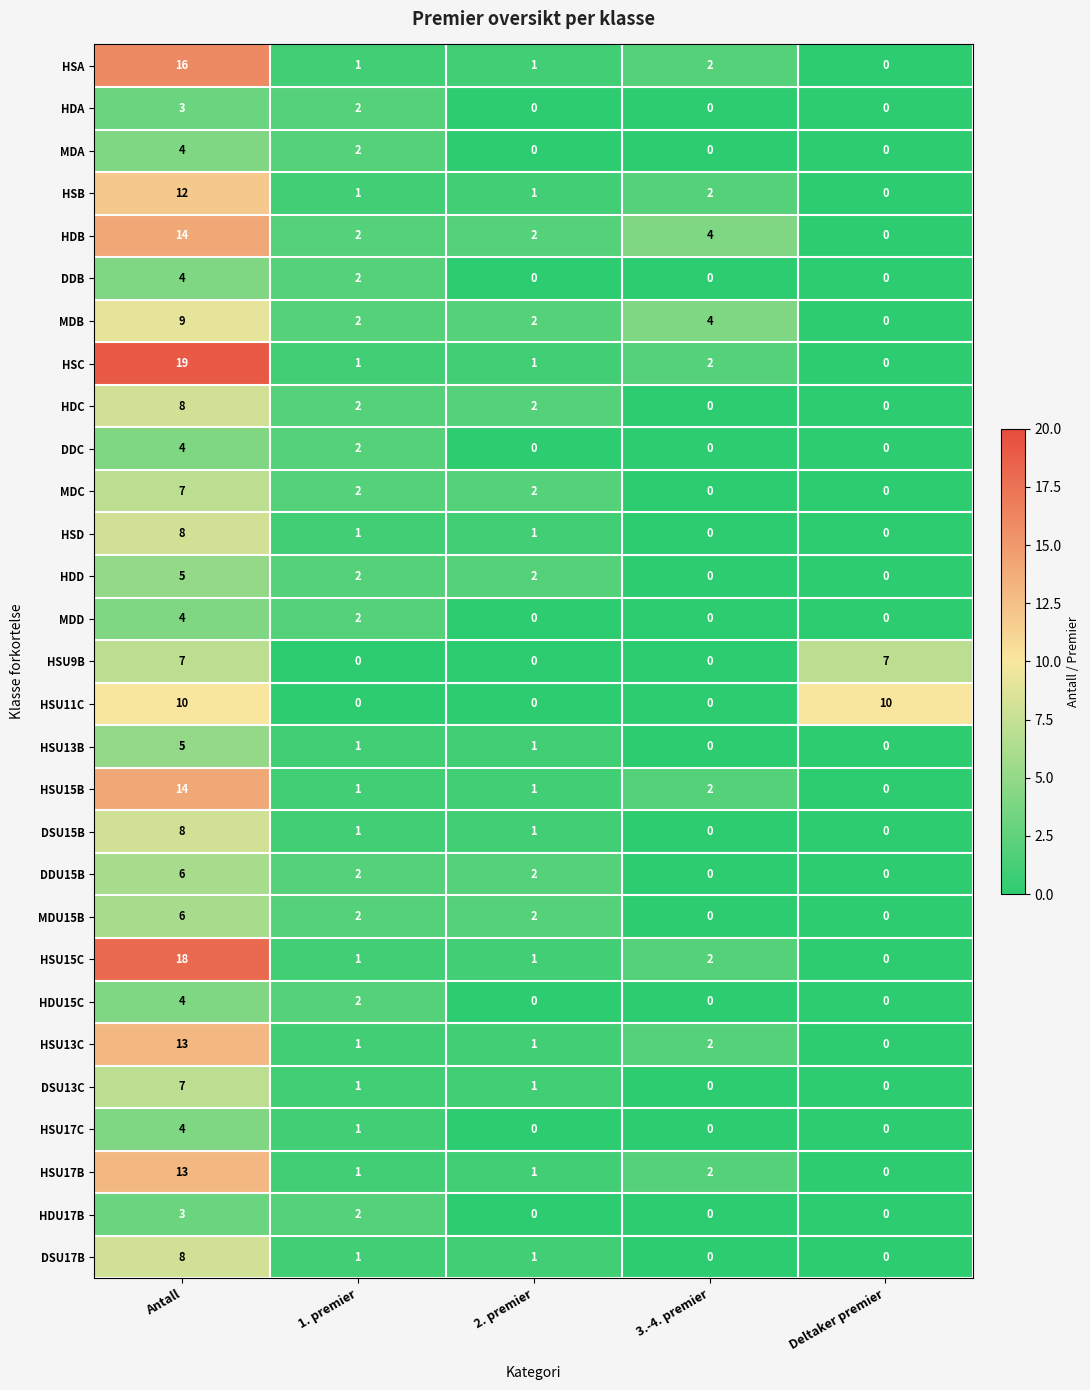

Which series has the widest spread of values?

HSC